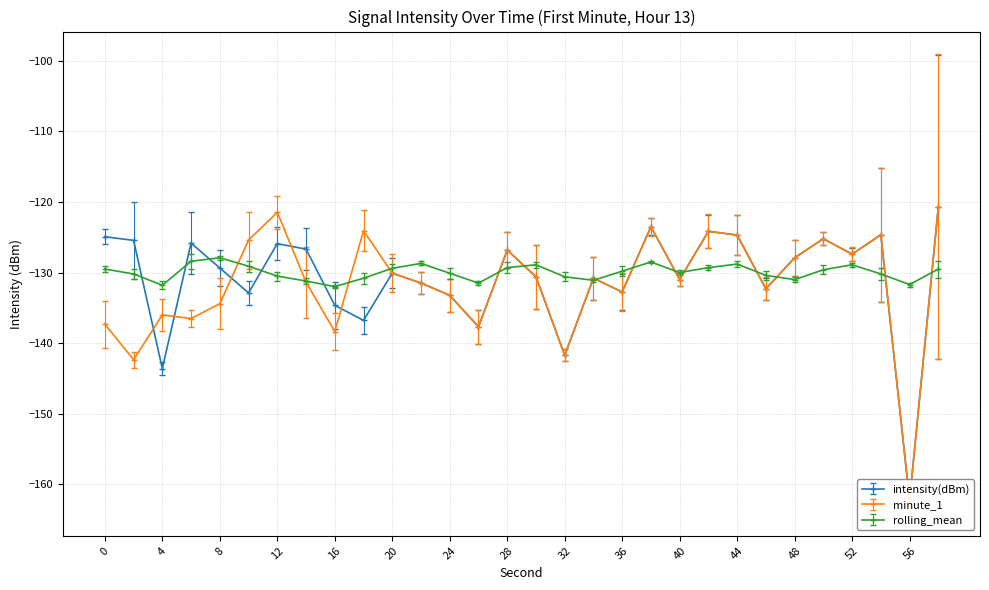

What is the value of the rolling_mean point at the 5th from the left?

-127.9